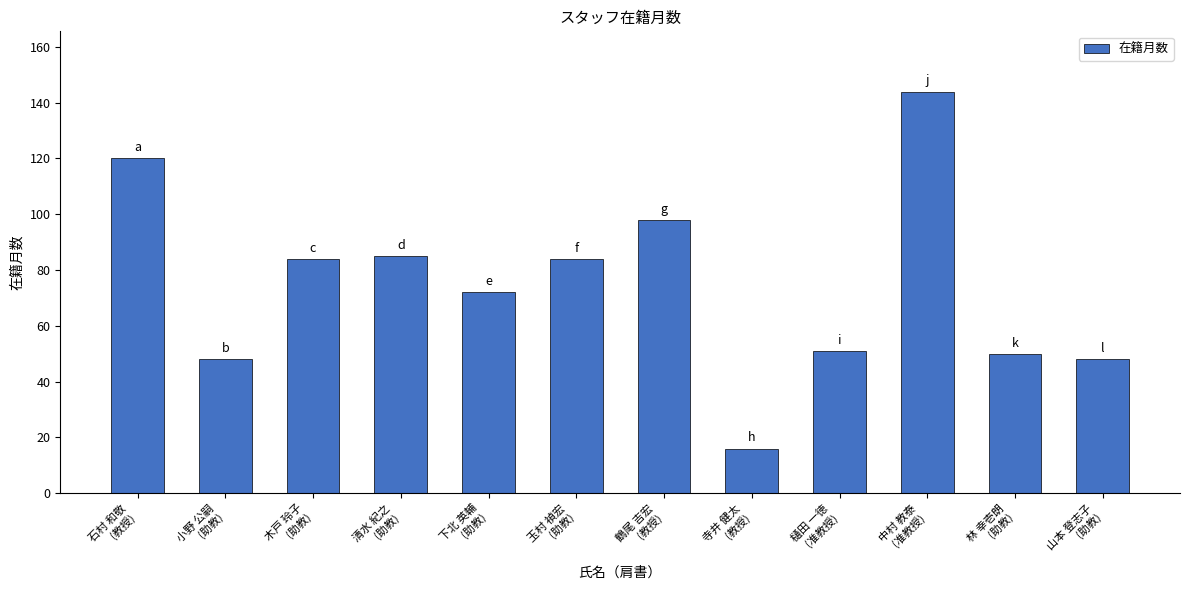

What is the difference between the maximum and minimum values?

128